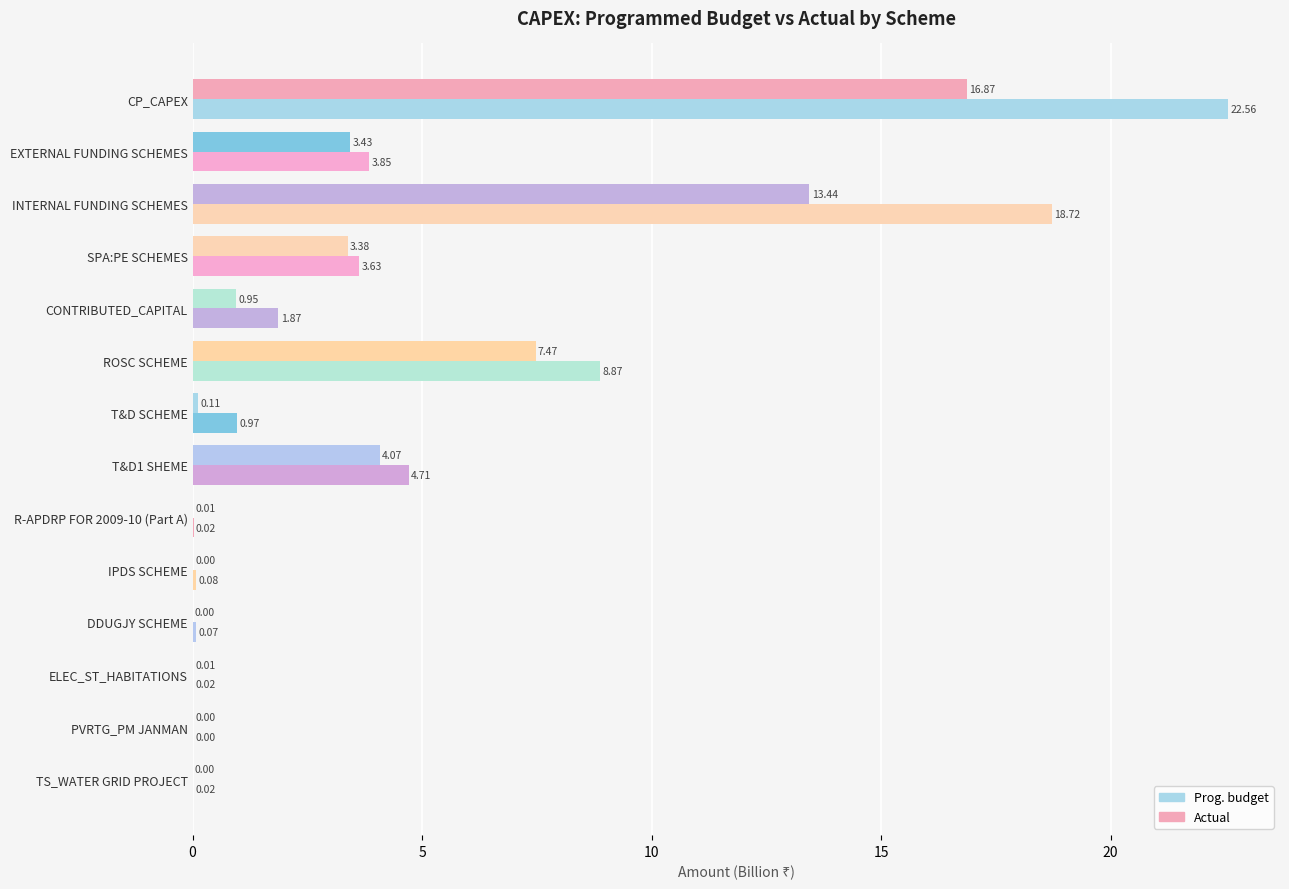

Rank the series by their average value, from highest to lowest.

Prog. budget, Actual